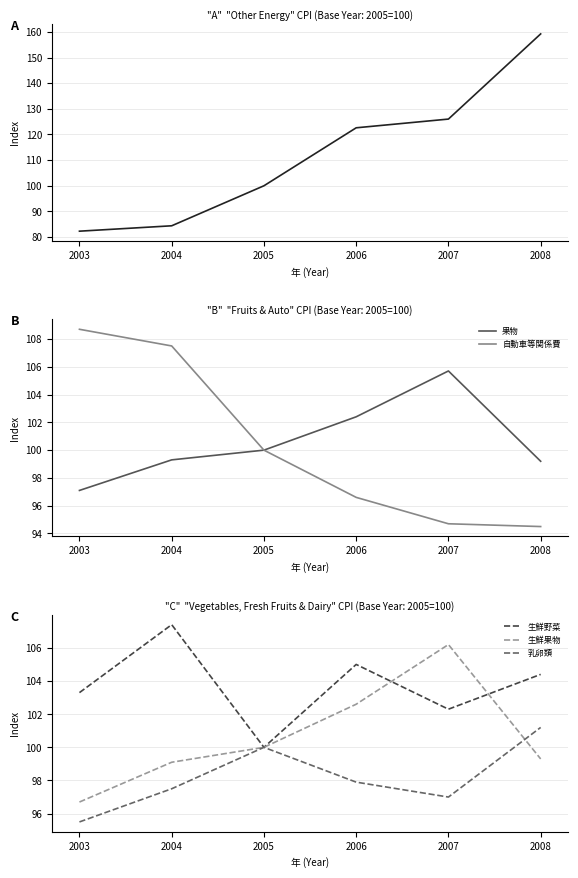

What are all the series names shown in the legend?

光熱・水道／他の光熱, 食料／果物, 交通・通信／自動車等関係費, 食料／野菜・海藻／生鮮野菜, 食料／果物／生鮮果物, 食料／乳卵類